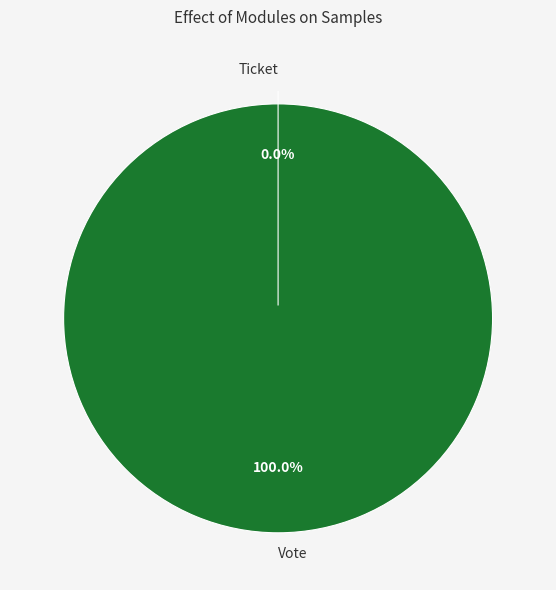

Is the sum of Vote and Ticket greater than half?

Yes